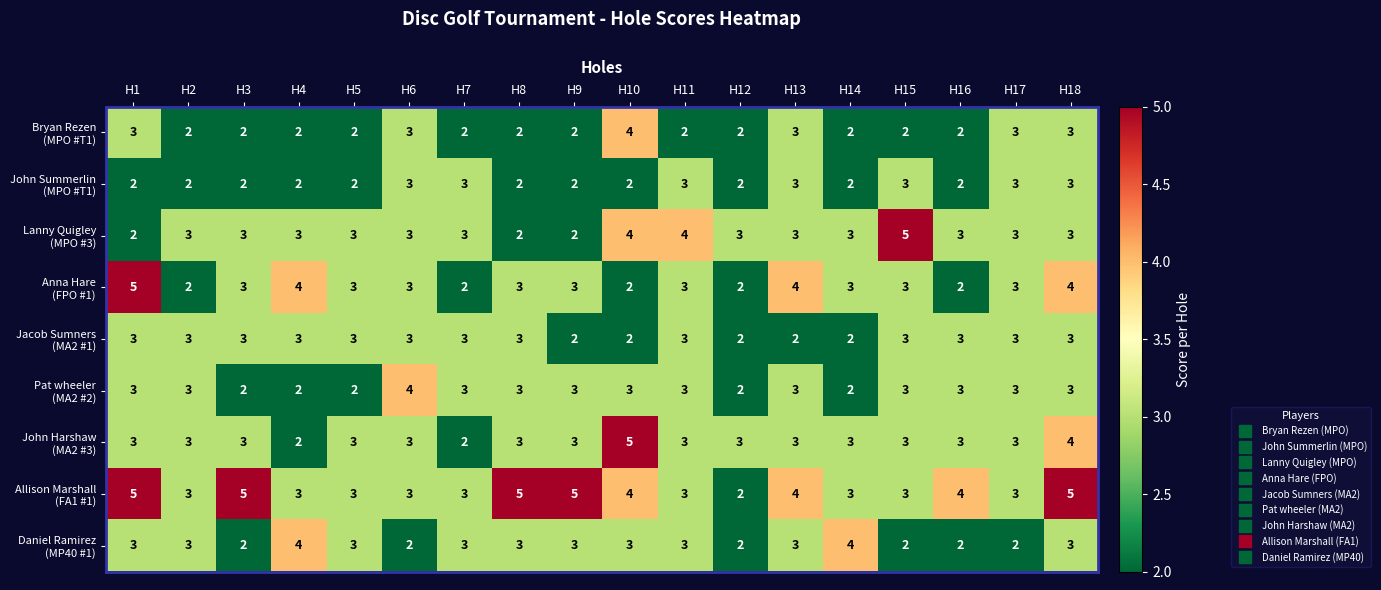

At which category is the sum across all series the highest?

H18